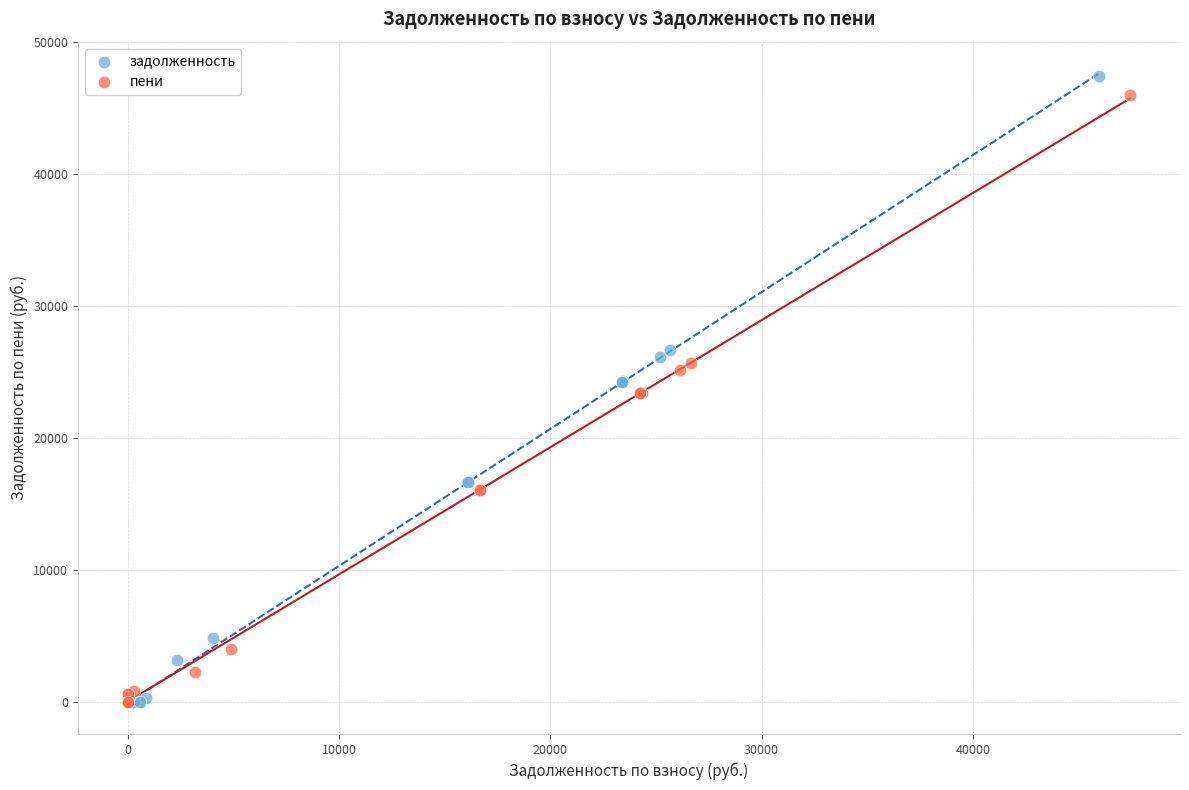

Which series has the largest Y range (max minus min)?

задолженность